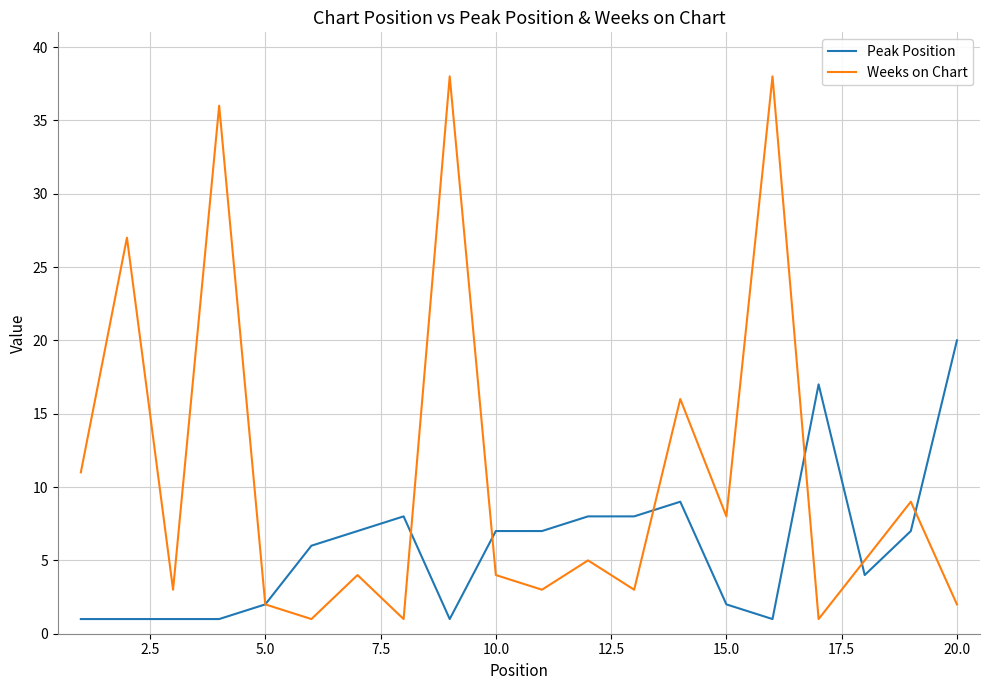

True or false: Weeks on Chart has more than 0 points higher than both neighbors.

True